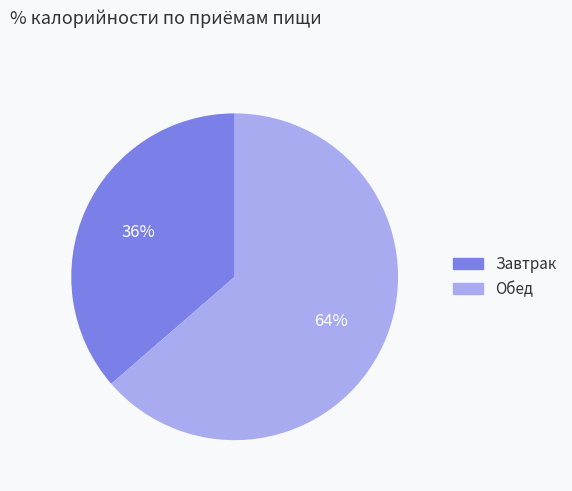

What percentage is the Обед slice, to the nearest percent?

64%